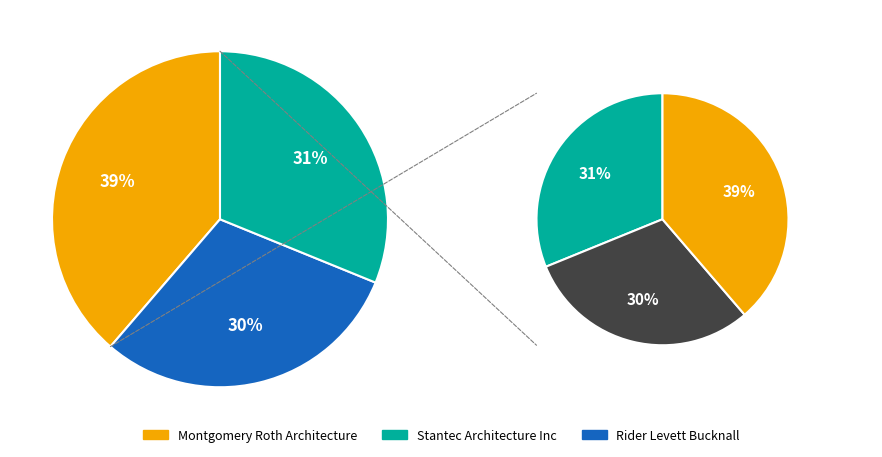

To the nearest percent, what is the combined percentage of Stantec Architecture Inc and Rider Levett Bucknall?

61%